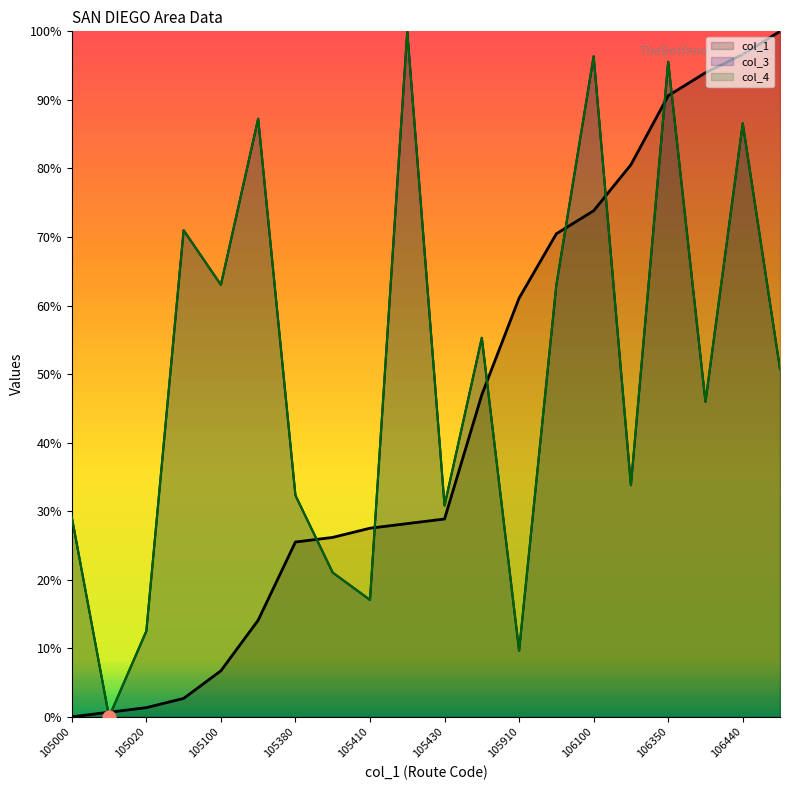

Which series reaches the maximum Y coordinate?

col_1